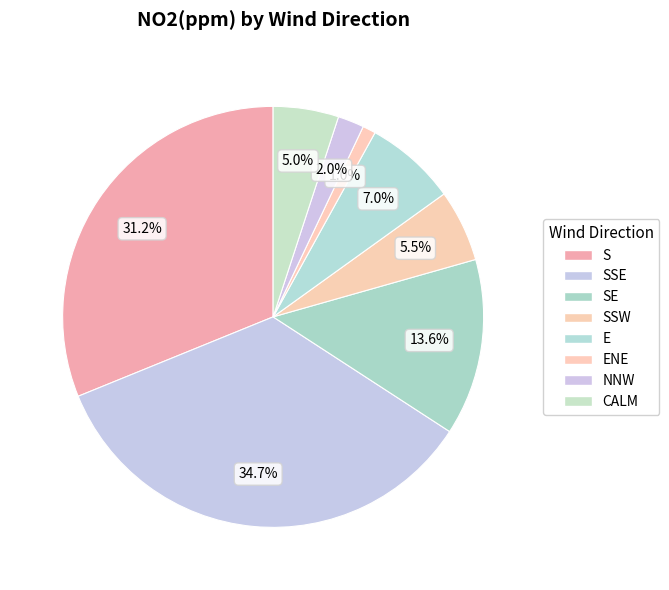

What is the smallest slice in the pie chart?

ENE